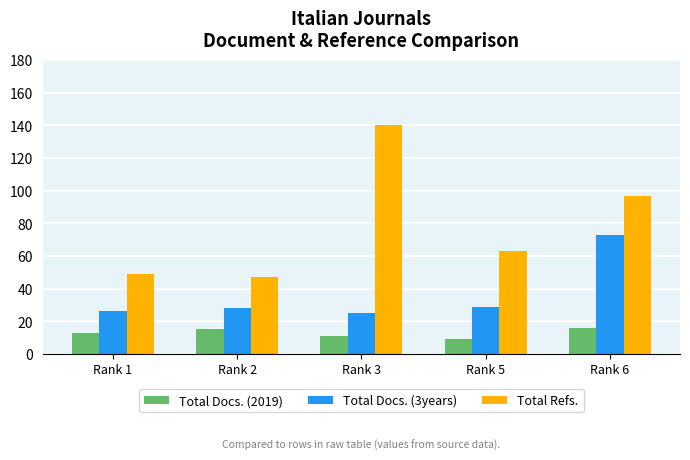

What are all the series names shown in the legend?

Total Docs. (2019), Total Docs. (3years), Total Refs.